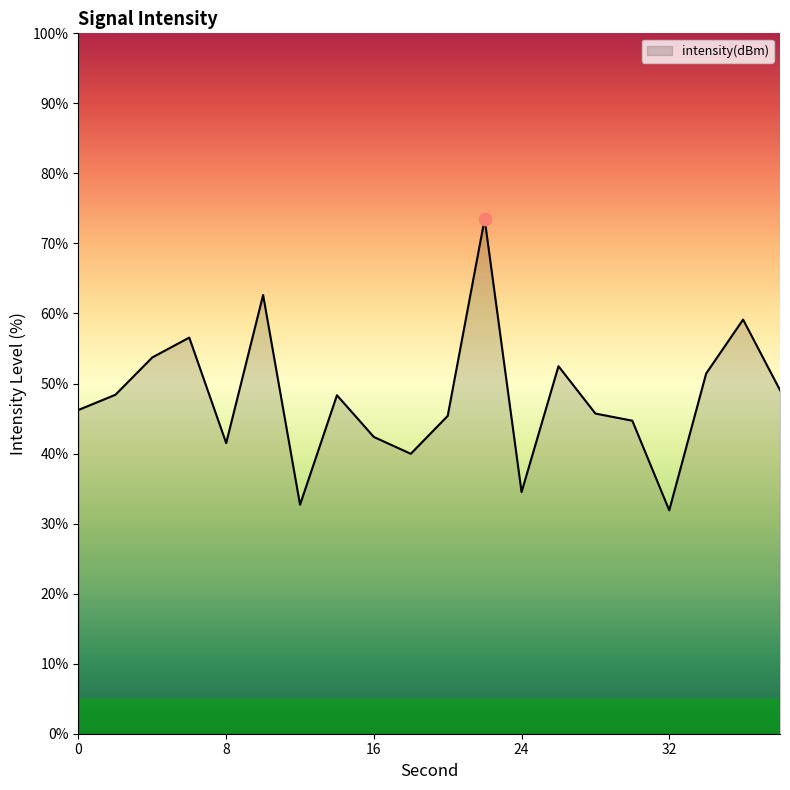

What is the difference between the maximum and minimum values?

41.6